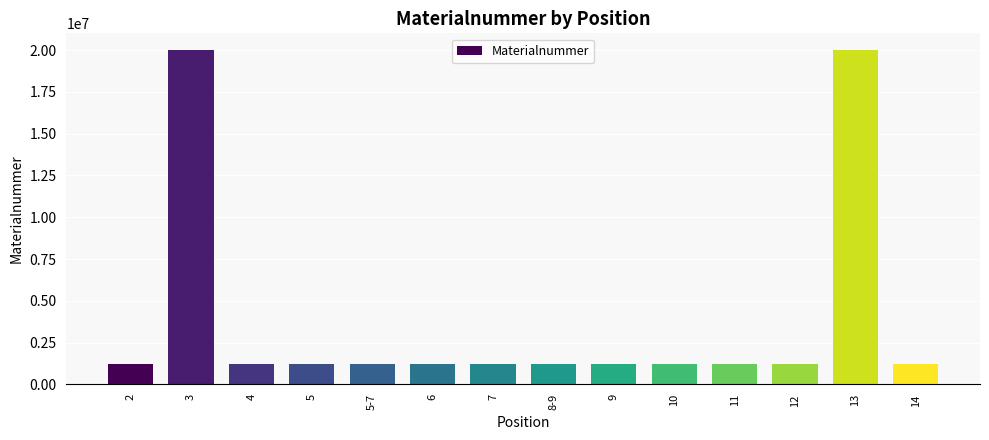

Does the chart contain stacked bars?

No